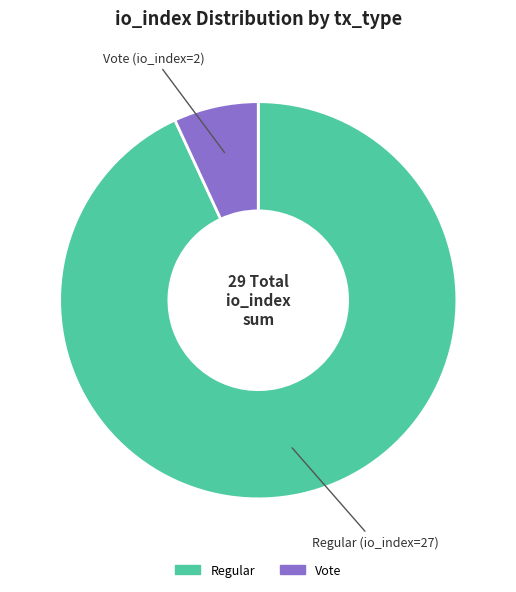

Count the number of slices in the pie.

2